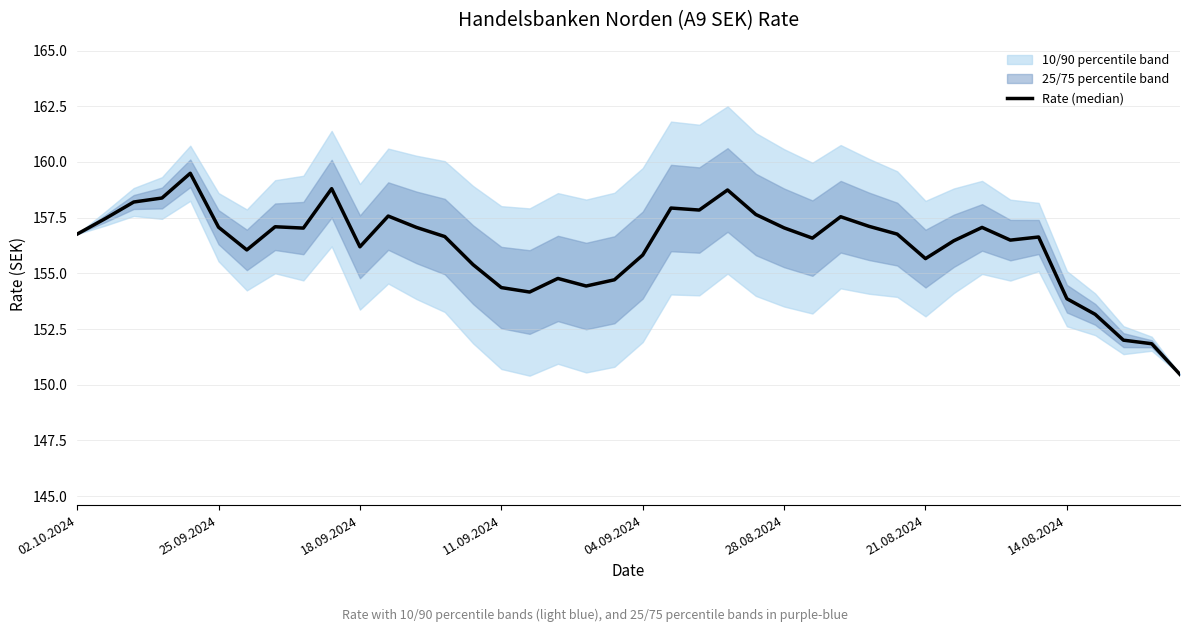

Is it true that the value at 16 is 226.1?

False